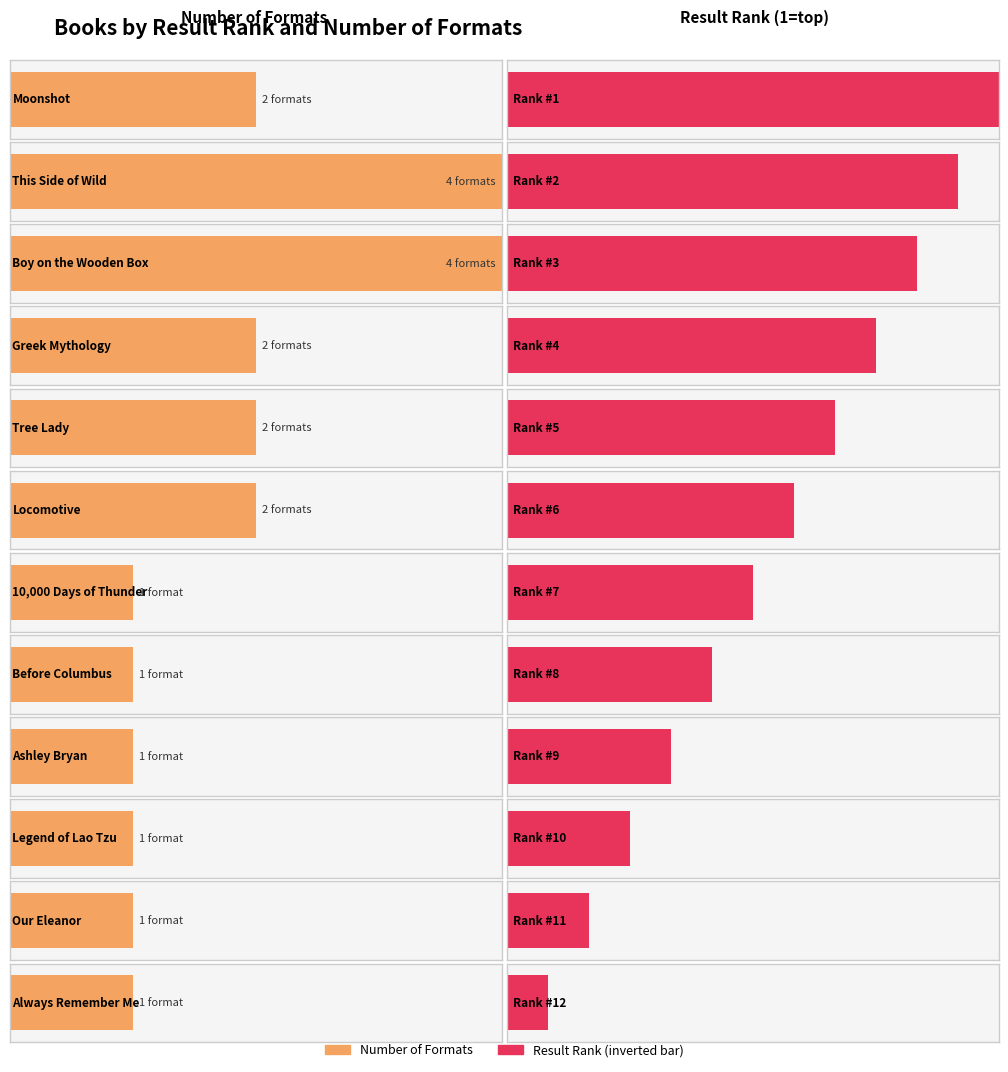

Which series has the largest total across all categories?

Result Rank